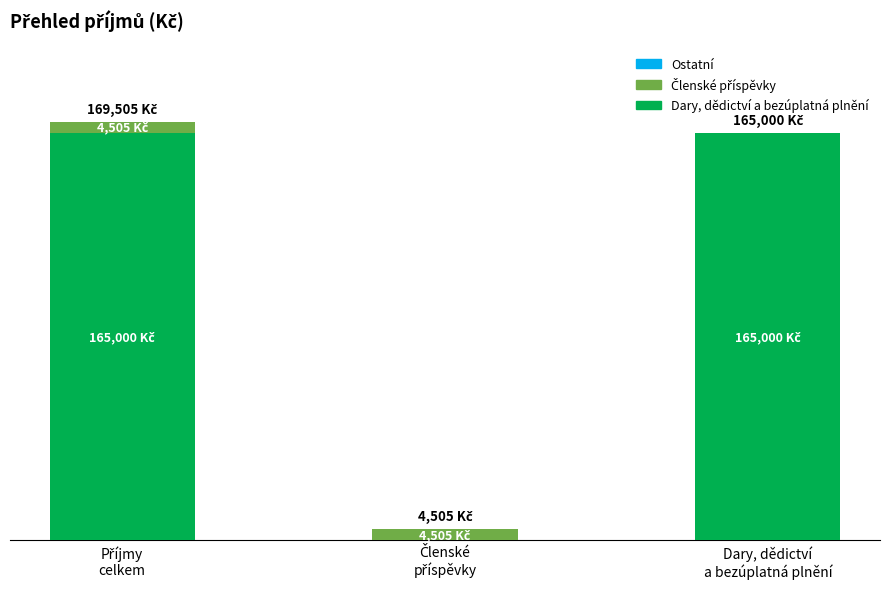

Are the bars horizontal?

No